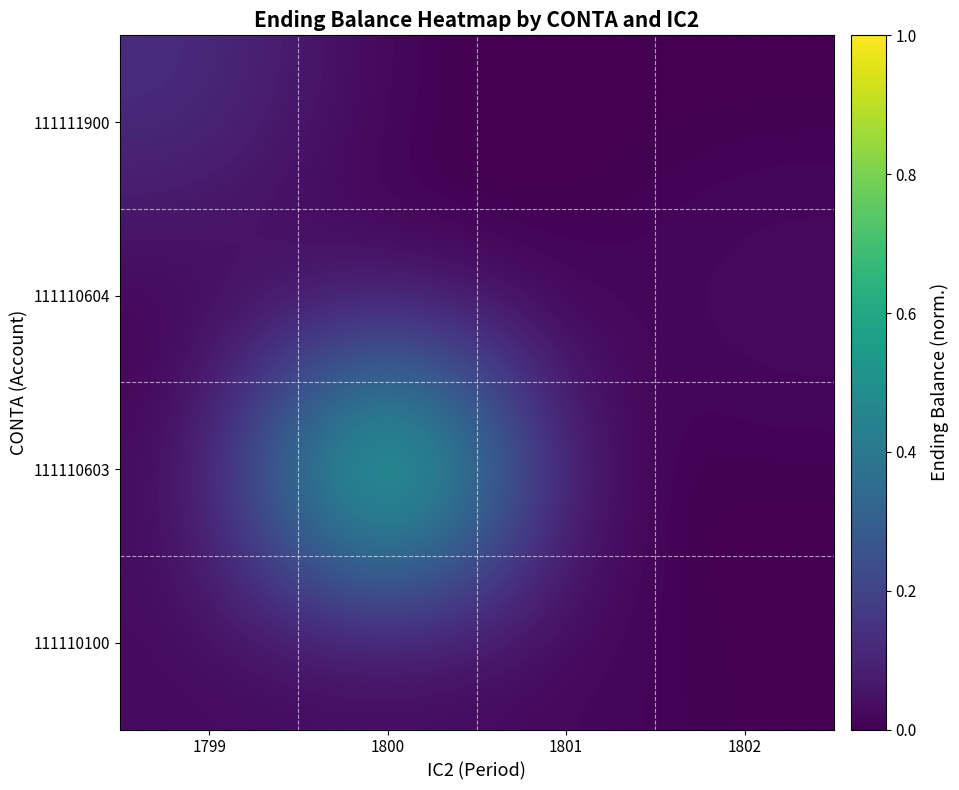

Which label corresponds to the smallest value in the chart?

1802